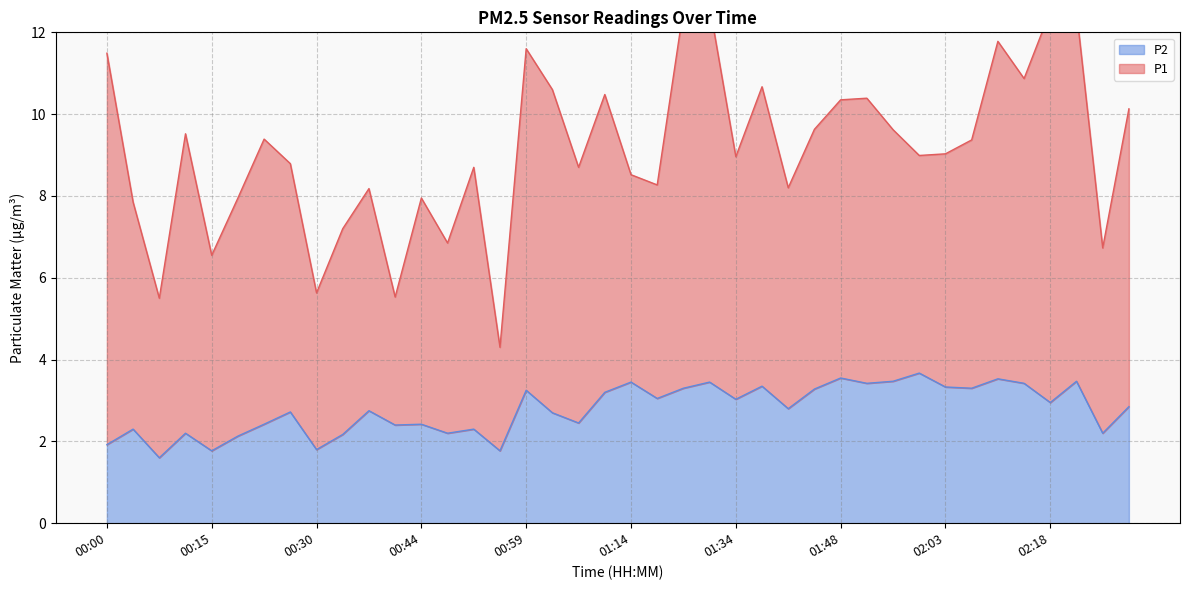

True or false: there are more than 0 points higher than both neighbors.

True